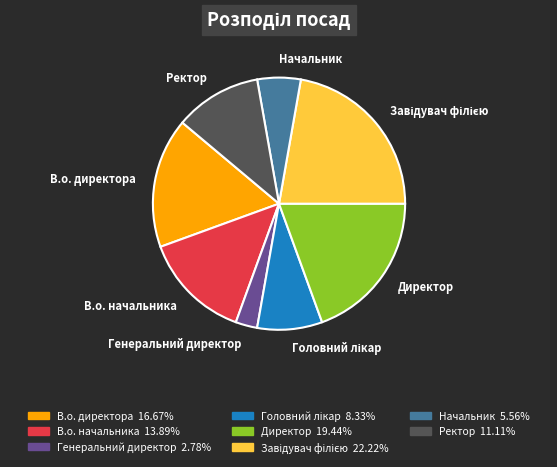

Is the sum of Директор and Начальник greater than half?

No